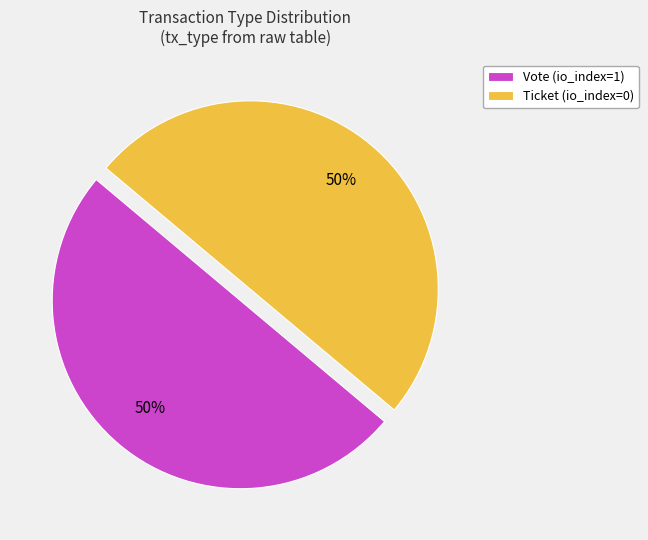

How many slices are in this pie chart?

2